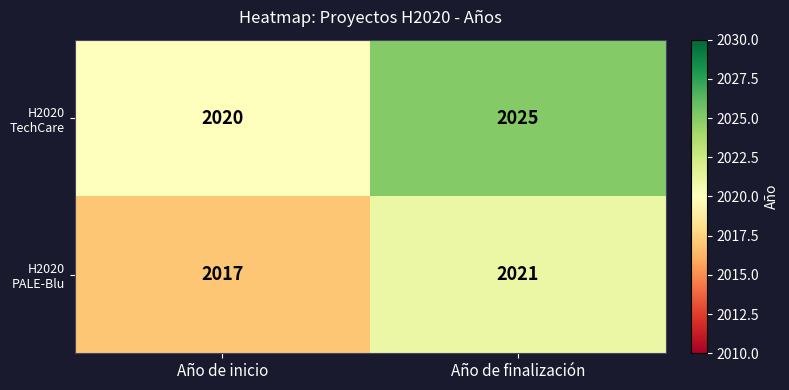

The H2020 TechCare series shows 2020 at Año de inicio. True or false?

True